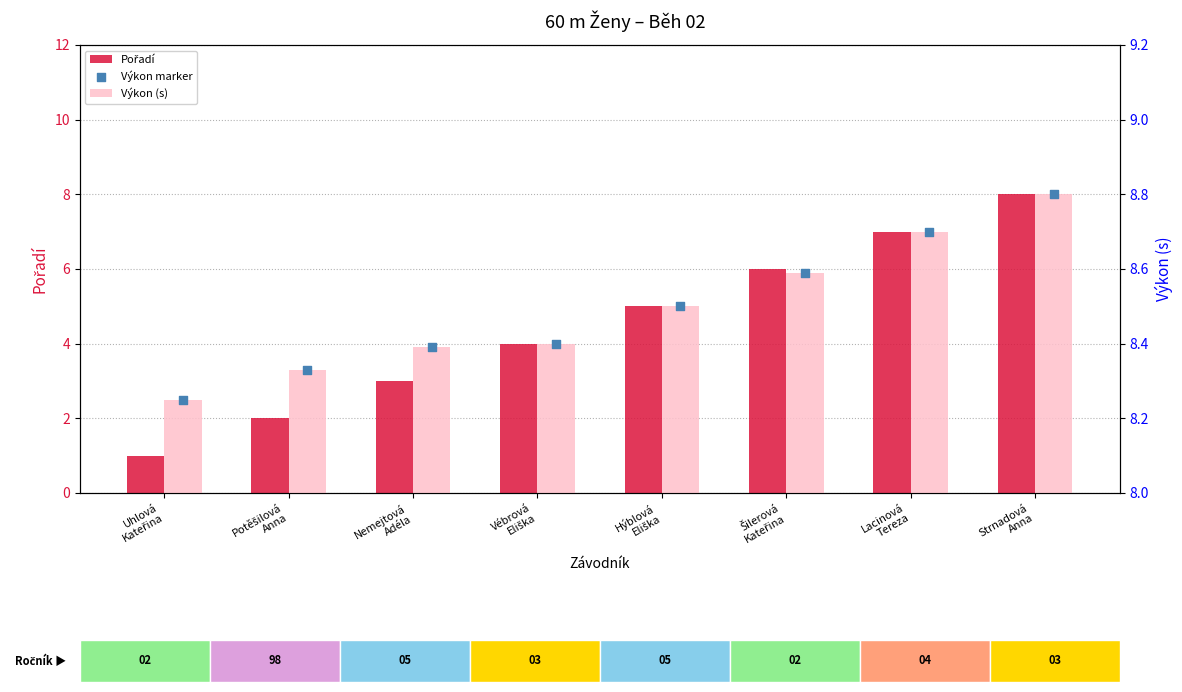

At how many categories does at least one series exceed 6?

8